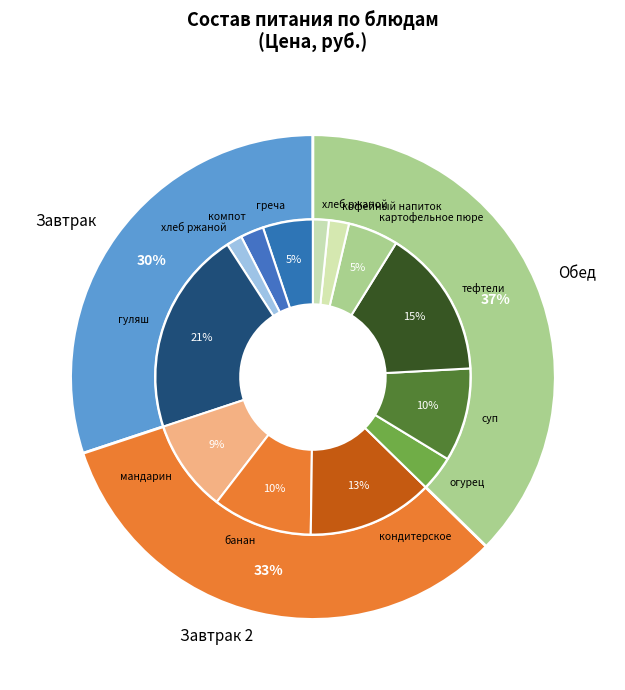

Count the number of slices in the pie.

13